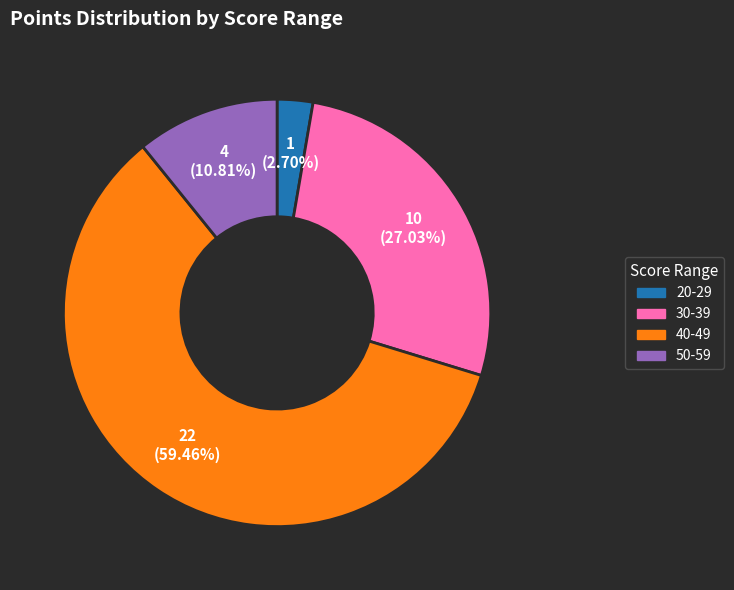

To the nearest percent, what is the difference between the largest and smallest slice percentages?

57%